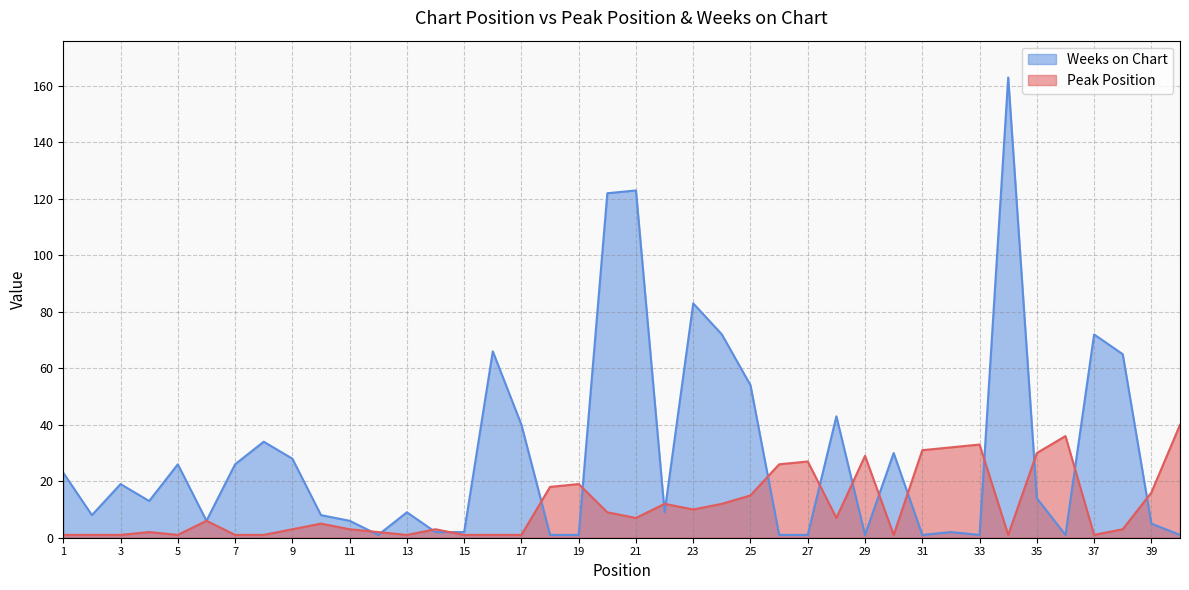

At which label does Peak Position first exceed 6?

18